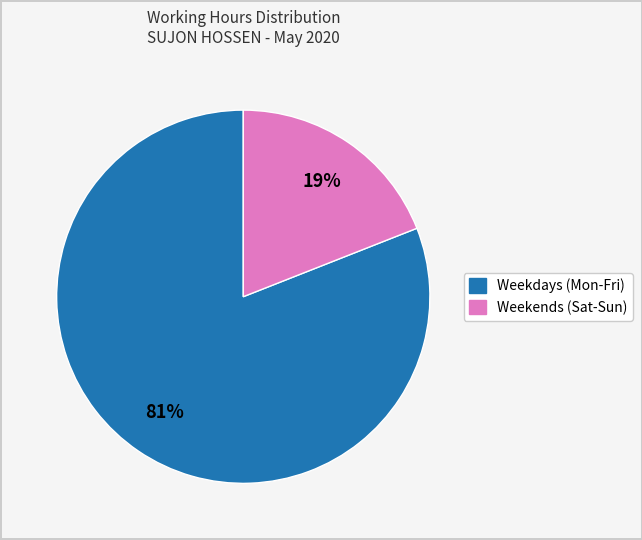

To the nearest percent, what is the average slice percentage?

50%